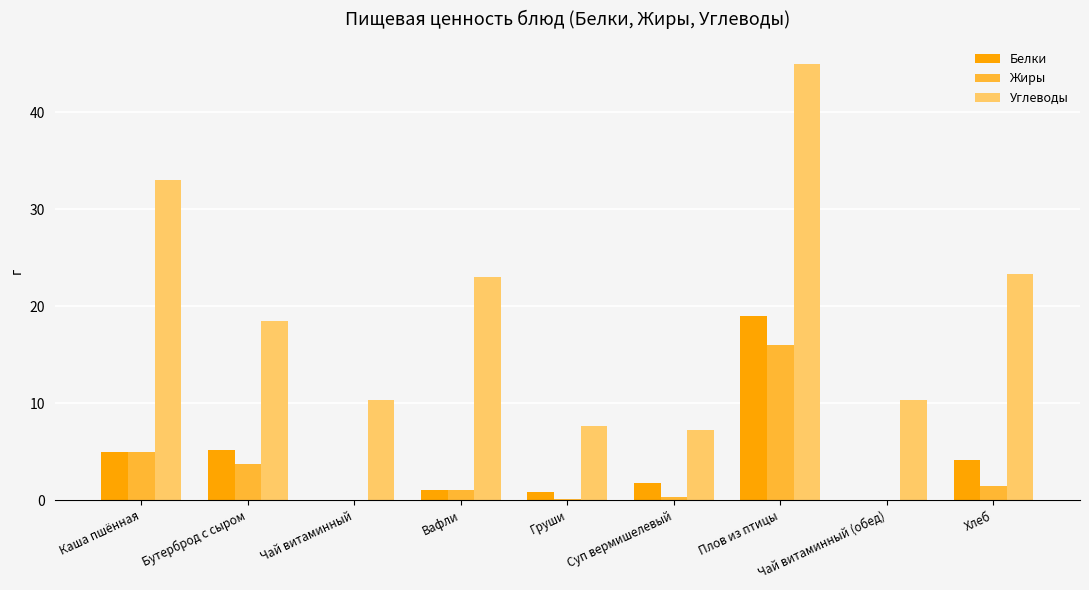

What is the sum of the Белки values at Вафли and Чай витаминный?

1.0